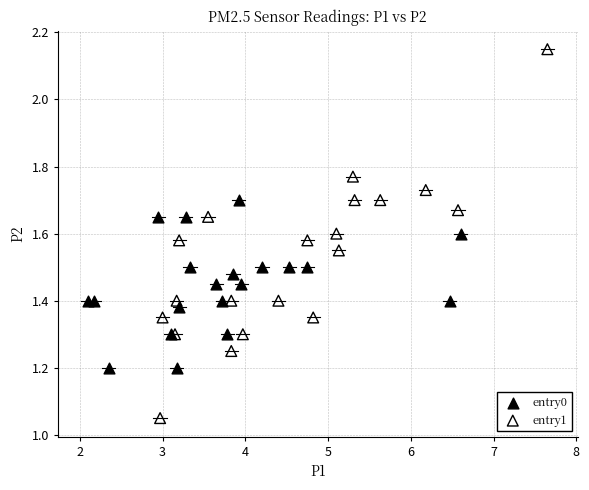

Which series contains the lowest Y value?

entry1